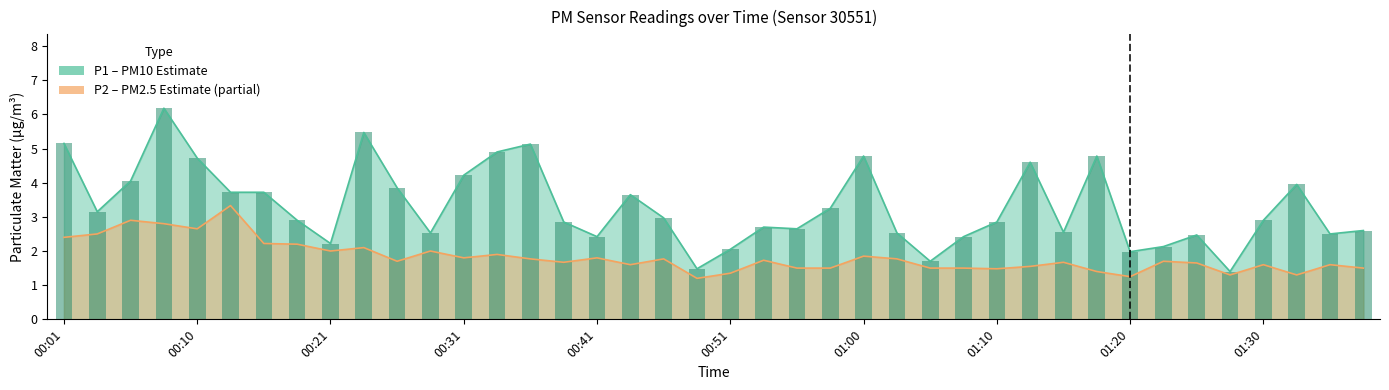

What is the value of the P1 bar at the 32nd from the left?

4.8